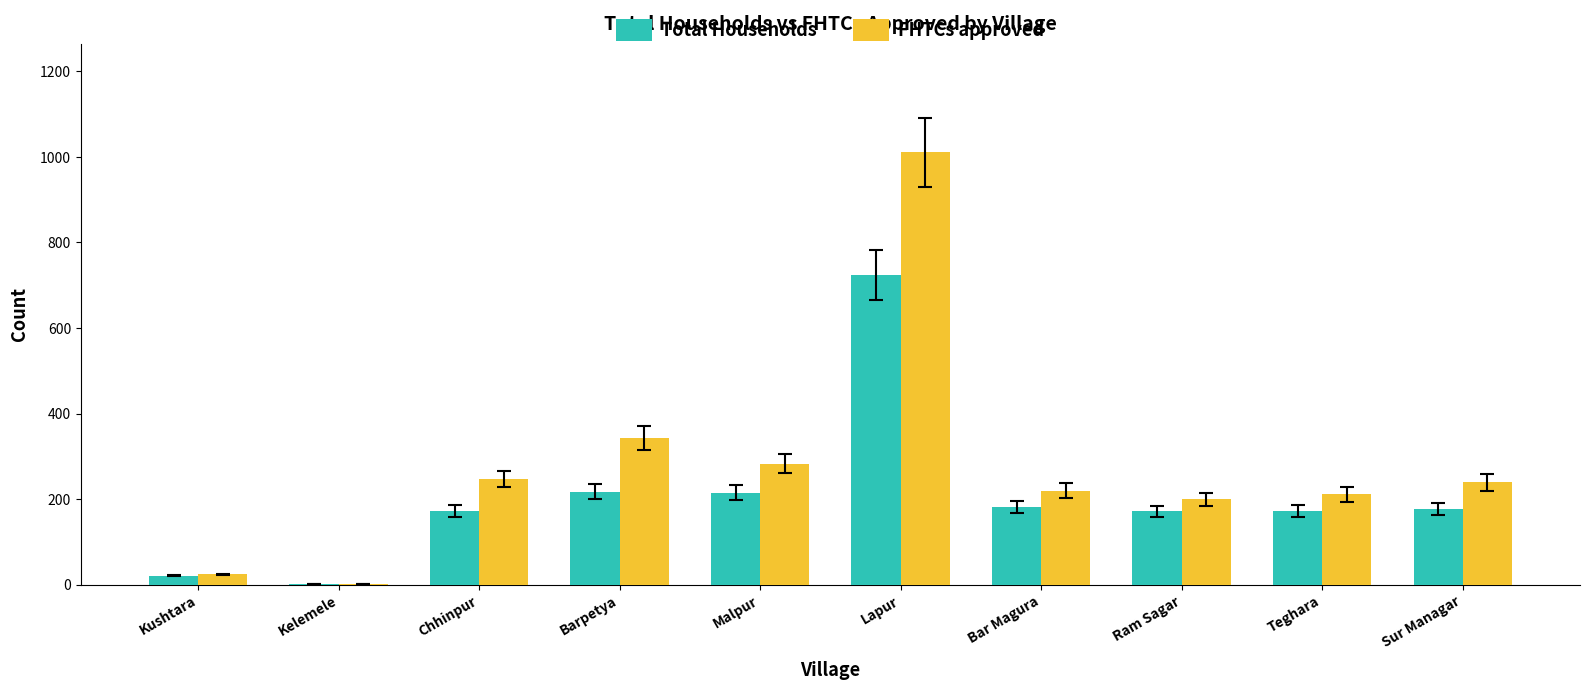

Count the number of categories in the chart.

10